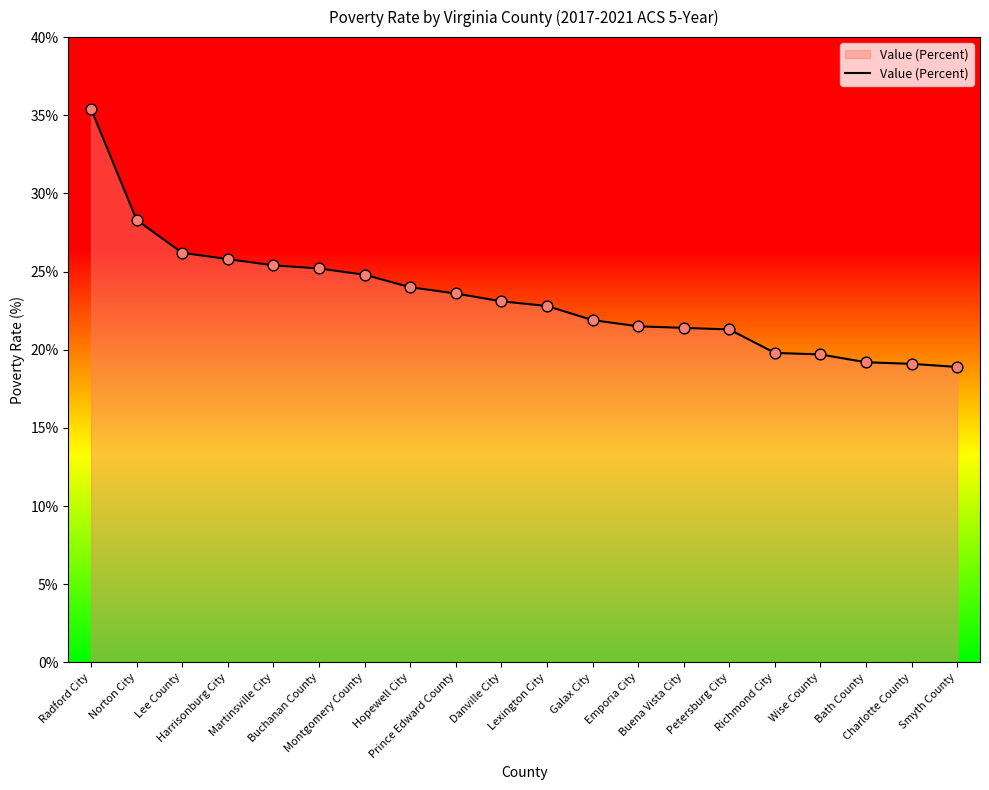

What is the change in value from Buchanan County to Lexington City?

-2.4